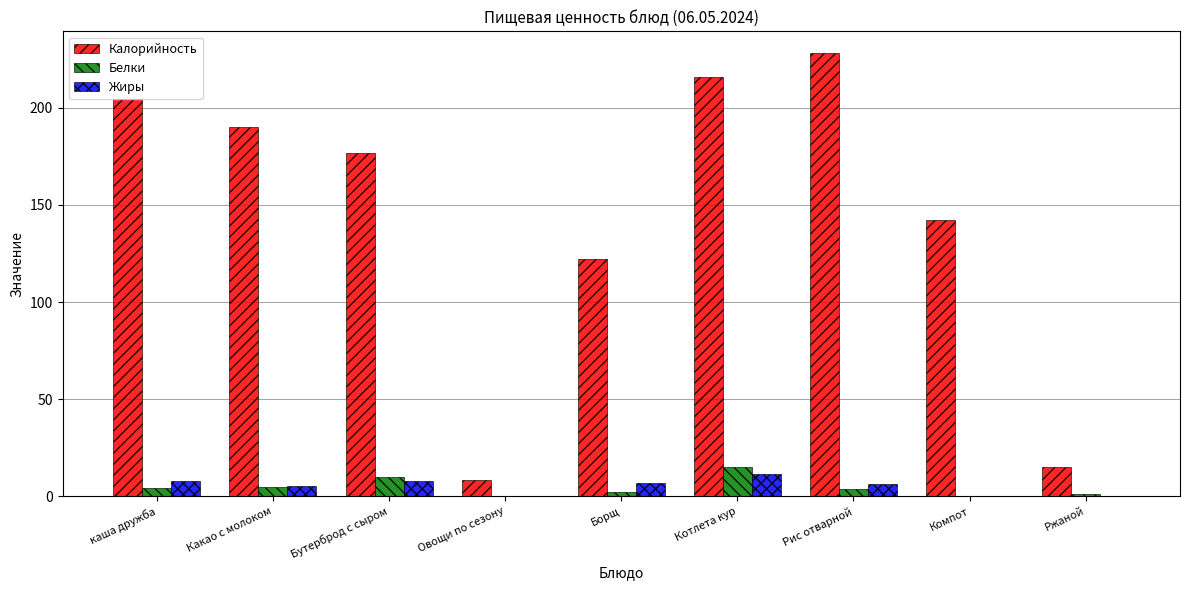

What is the maximum value shown in the chart?

228.0